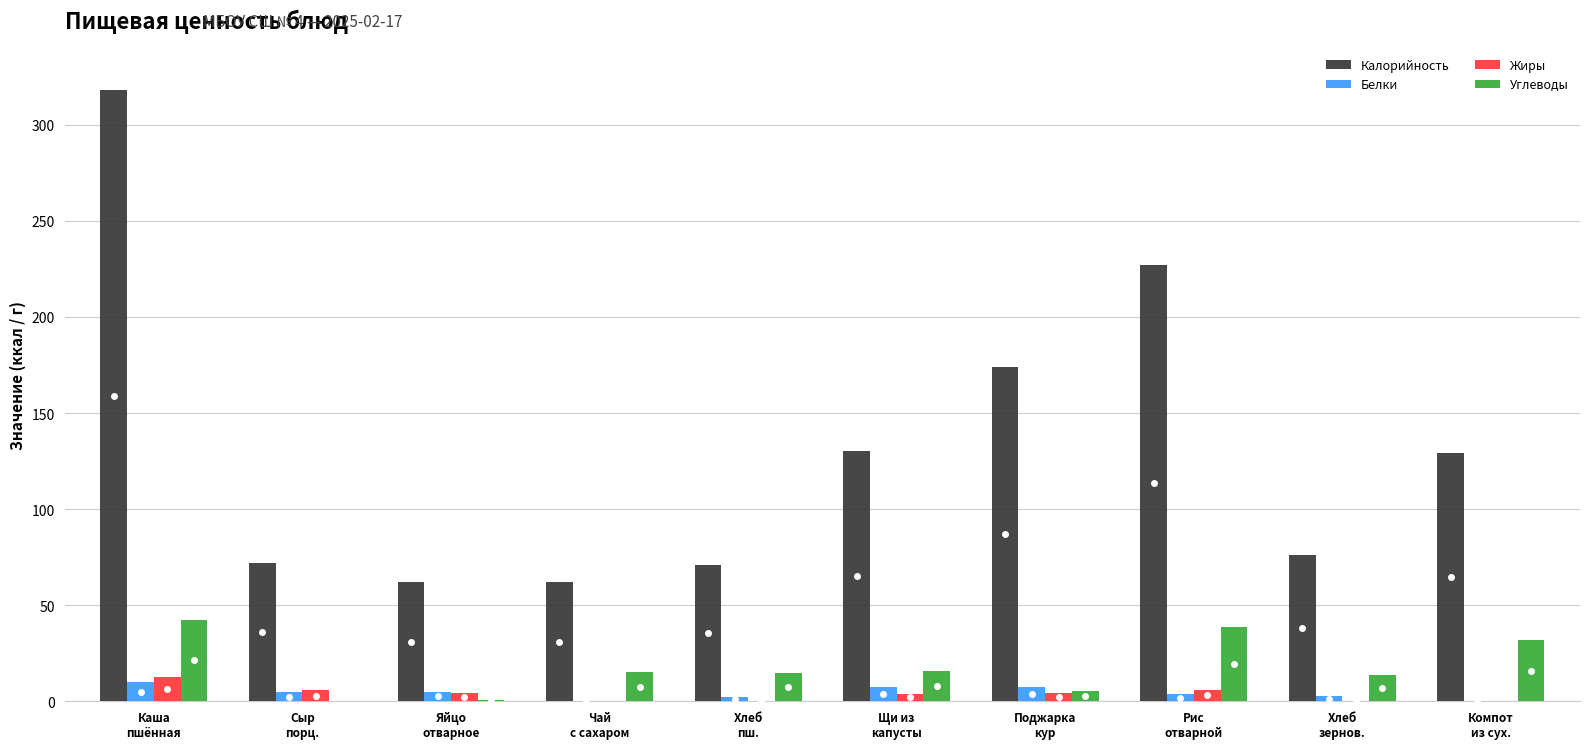

Which series has the largest total across all categories?

Калорийность